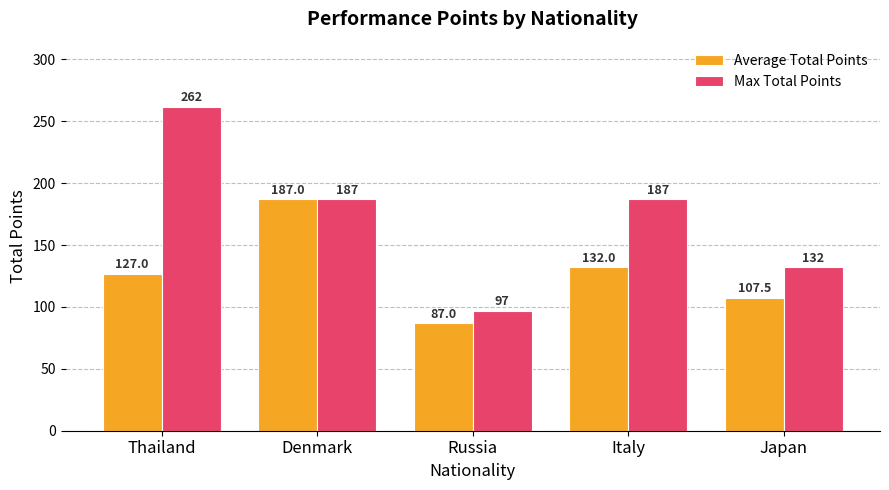

The value of Average Total Points at Russia is 28.6. True or false?

False